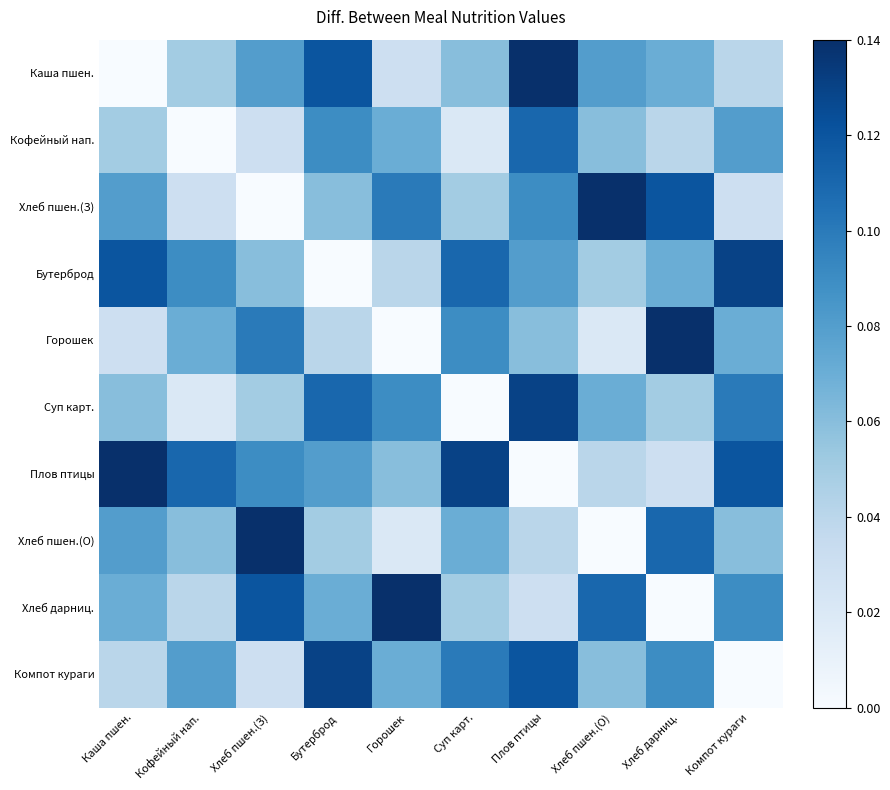

Reading right to left, extract all data points from this chart.

Каша пшен.: Компот кураги=0.0	Хлеб дарниц.=0.1	Хлеб пшен.(О)=0.1	Плов птицы=0.1	Суп карт.=0.1	Горошек=0.0	Бутерброд=0.1	Хлеб пшен.(З)=0.1	Кофейный нап.=0.1	Каша пшен.=0.0
Кофейный нап.: Компот кураги=0.1	Хлеб дарниц.=0.0	Хлеб пшен.(О)=0.1	Плов птицы=0.1	Суп карт.=0.0	Горошек=0.1	Бутерброд=0.1	Хлеб пшен.(З)=0.0	Кофейный нап.=0.0	Каша пшен.=0.1
Хлеб пшен.(З): Компот кураги=0.0	Хлеб дарниц.=0.1	Хлеб пшен.(О)=0.1	Плов птицы=0.1	Суп карт.=0.1	Горошек=0.1	Бутерброд=0.1	Хлеб пшен.(З)=0.0	Кофейный нап.=0.0	Каша пшен.=0.1
Бутерброд: Компот кураги=0.1	Хлеб дарниц.=0.1	Хлеб пшен.(О)=0.1	Плов птицы=0.1	Суп карт.=0.1	Горошек=0.0	Бутерброд=0.0	Хлеб пшен.(З)=0.1	Кофейный нап.=0.1	Каша пшен.=0.1
Горошек: Компот кураги=0.1	Хлеб дарниц.=0.1	Хлеб пшен.(О)=0.0	Плов птицы=0.1	Суп карт.=0.1	Горошек=0.0	Бутерброд=0.0	Хлеб пшен.(З)=0.1	Кофейный нап.=0.1	Каша пшен.=0.0
Суп карт.: Компот кураги=0.1	Хлеб дарниц.=0.1	Хлеб пшен.(О)=0.1	Плов птицы=0.1	Суп карт.=0.0	Горошек=0.1	Бутерброд=0.1	Хлеб пшен.(З)=0.1	Кофейный нап.=0.0	Каша пшен.=0.1
Плов птицы: Компот кураги=0.1	Хлеб дарниц.=0.0	Хлеб пшен.(О)=0.0	Плов птицы=0.0	Суп карт.=0.1	Горошек=0.1	Бутерброд=0.1	Хлеб пшен.(З)=0.1	Кофейный нап.=0.1	Каша пшен.=0.1
Хлеб пшен.(О): Компот кураги=0.1	Хлеб дарниц.=0.1	Хлеб пшен.(О)=0.0	Плов птицы=0.0	Суп карт.=0.1	Горошек=0.0	Бутерброд=0.1	Хлеб пшен.(З)=0.1	Кофейный нап.=0.1	Каша пшен.=0.1
Хлеб дарниц.: Компот кураги=0.1	Хлеб дарниц.=0.0	Хлеб пшен.(О)=0.1	Плов птицы=0.0	Суп карт.=0.1	Горошек=0.1	Бутерброд=0.1	Хлеб пшен.(З)=0.1	Кофейный нап.=0.0	Каша пшен.=0.1
Компот кураги: Компот кураги=0.0	Хлеб дарниц.=0.1	Хлеб пшен.(О)=0.1	Плов птицы=0.1	Суп карт.=0.1	Горошек=0.1	Бутерброд=0.1	Хлеб пшен.(З)=0.0	Кофейный нап.=0.1	Каша пшен.=0.0